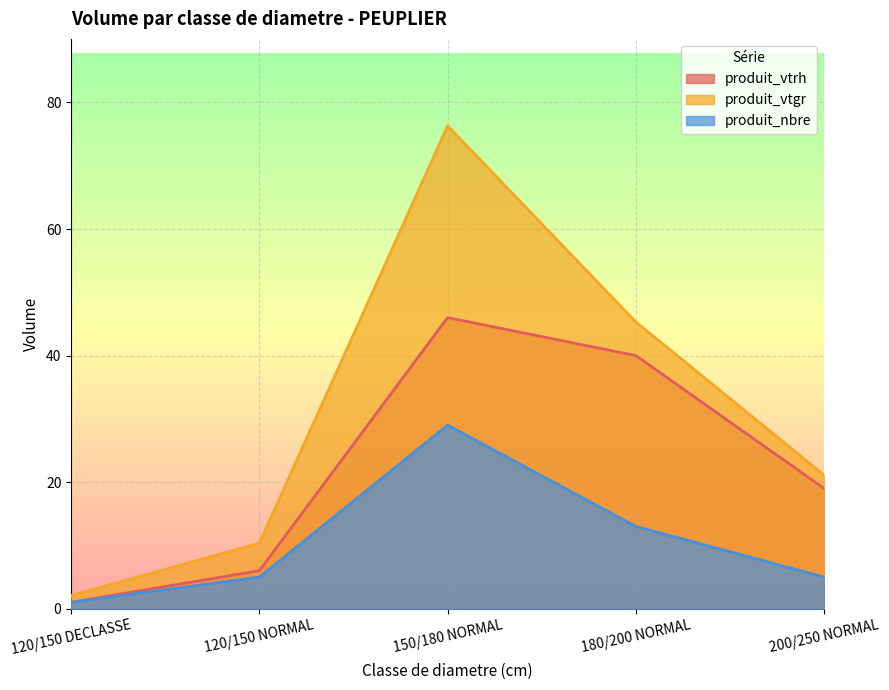

How many distinct data groups are displayed?

3